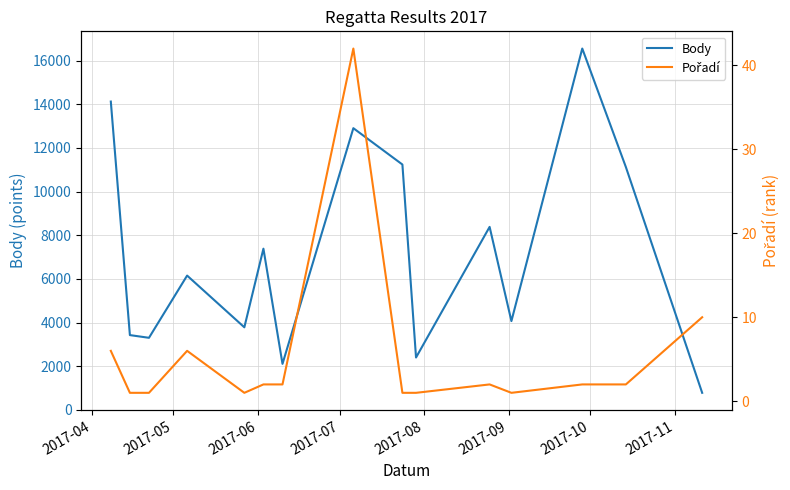

True or false: Pořadí has more than 1 points higher than both neighbors.

True